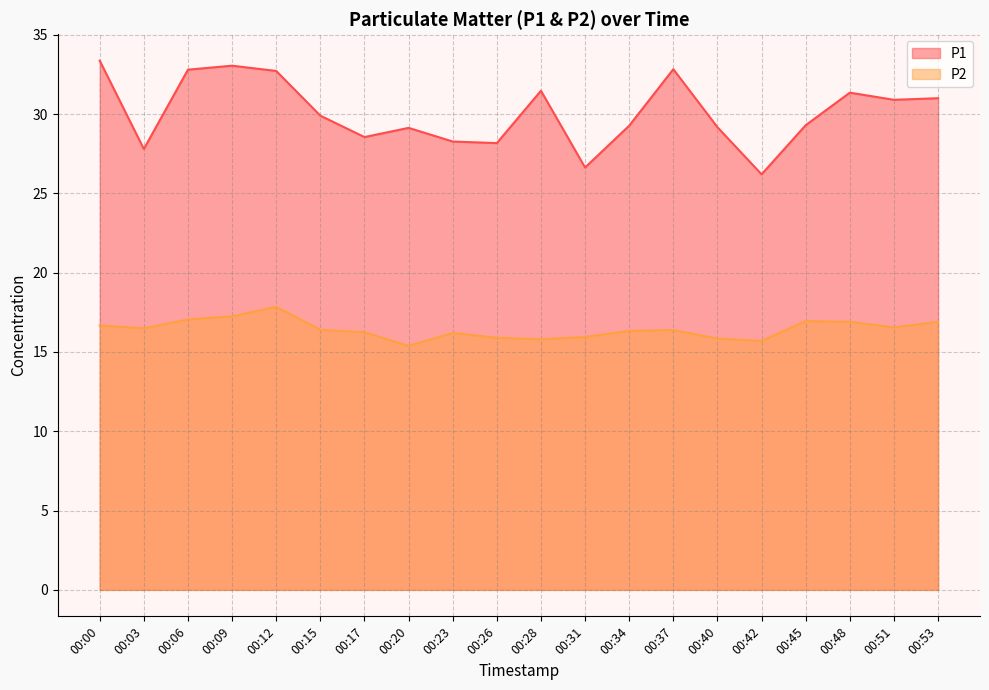

Count the number of data series in this chart.

2